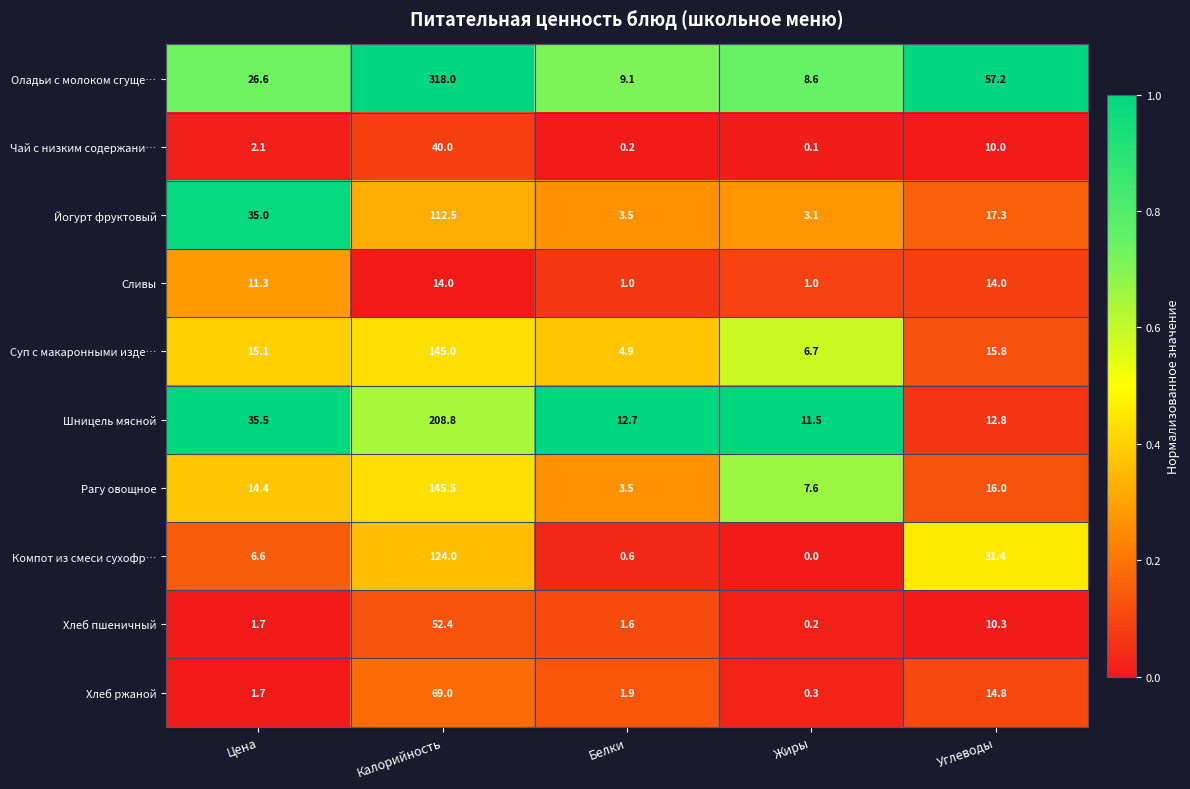

Rank the series at Калорийность from highest to lowest value.

Оладьи с молоком сгуще…, Шницель мясной, Рагу овощное, Суп с макаронными изде…, Компот из смеси сухофр…, Йогурт фруктовый, Хлеб ржаной, Хлеб пшеничный, Чай с низким содержани…, Сливы